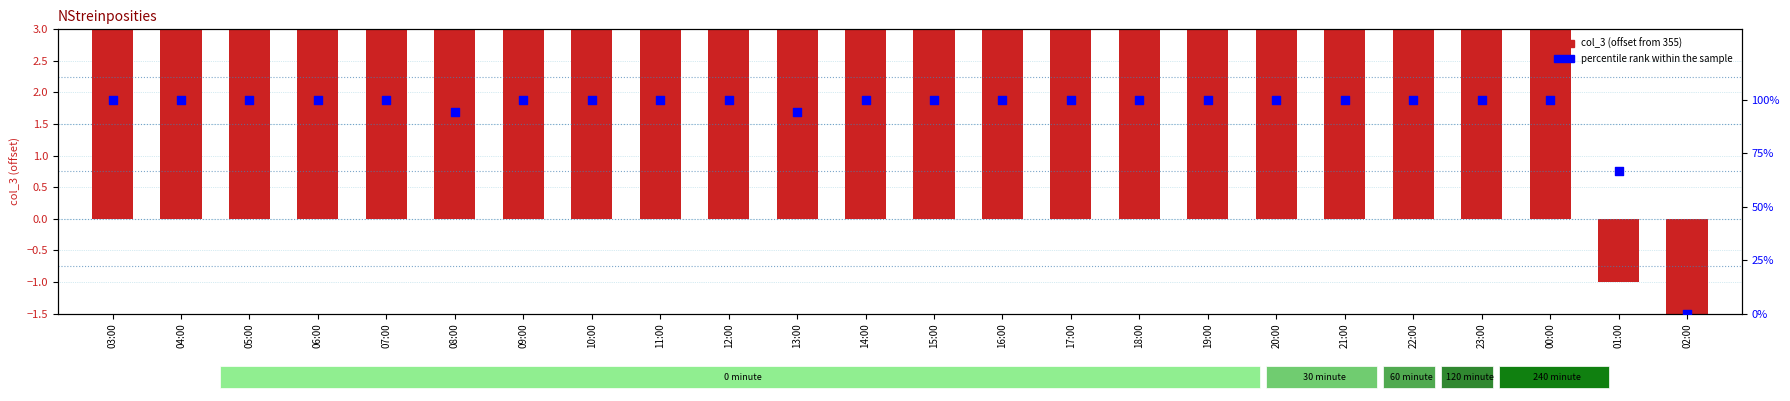

At how many categories does at least one series exceed 5?

23